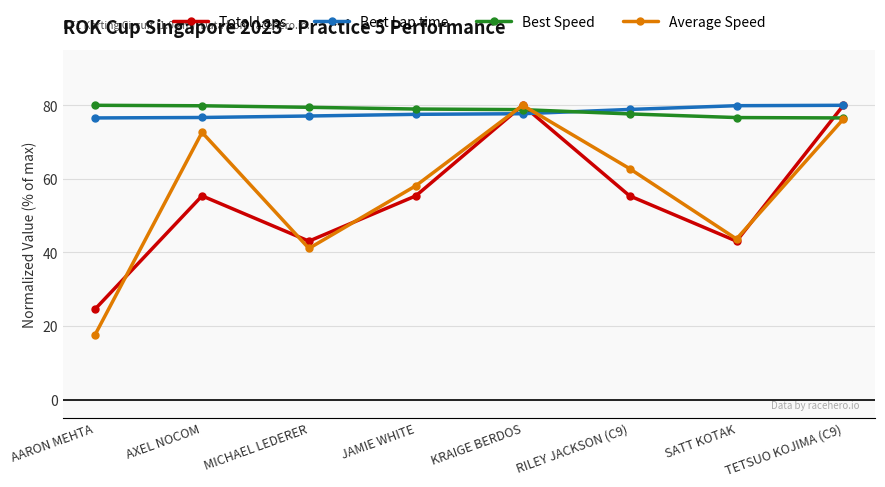

The Total Laps series shows 43.1 at MICHAEL LEDERER. True or false?

True